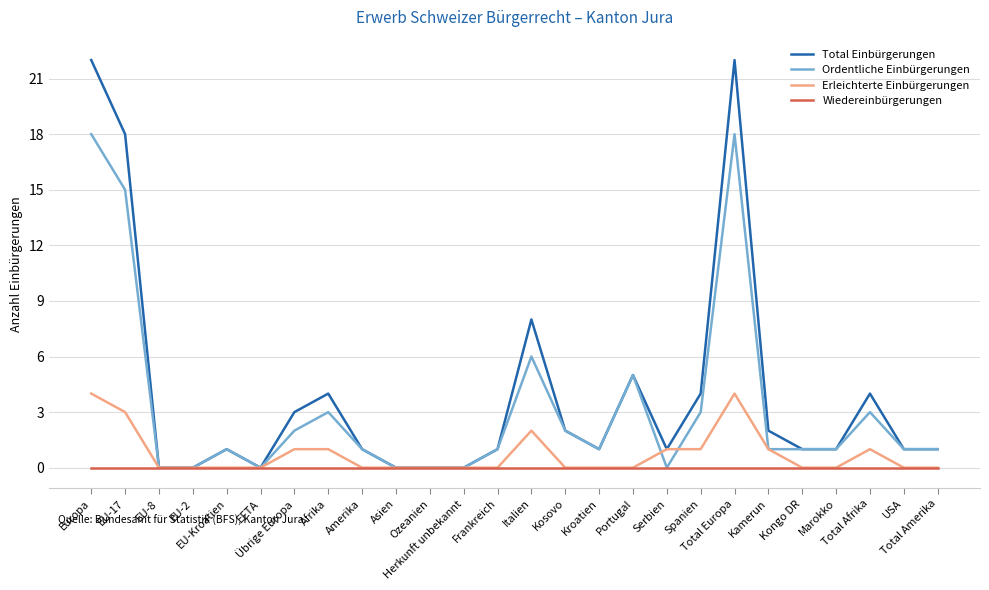

Rank the series by their average value, from lowest to highest.

Wiedereinbürgerungen, Erleichterte Einbürgerungen, Ordentliche Einbürgerungen, Total Einbürgerungen